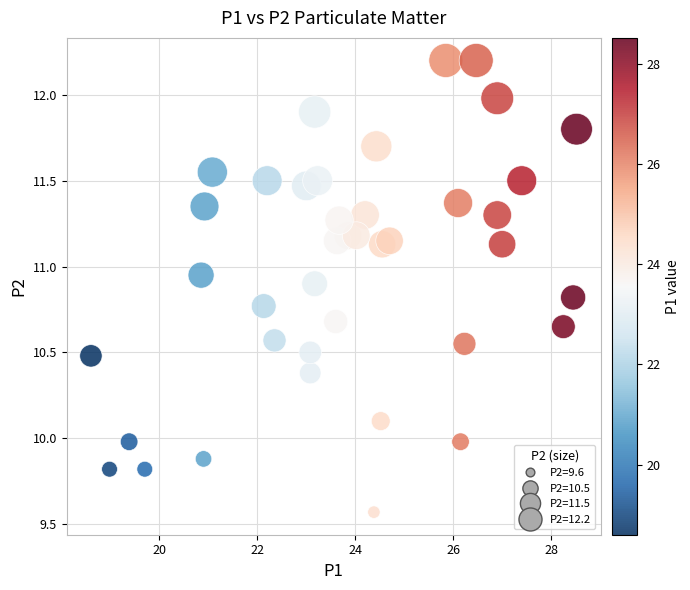

What is the range of Y values (max minus min)?

2.6